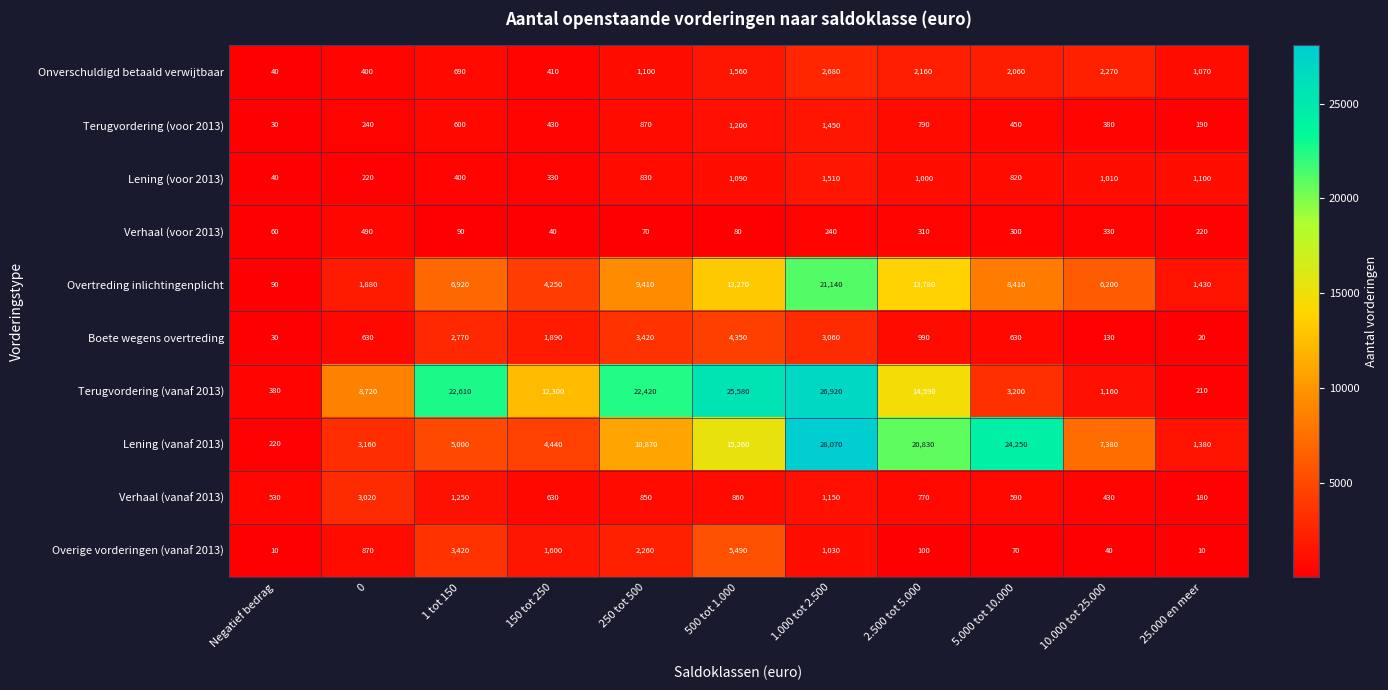

Between 250 tot 500 and 500 tot 1.000, which series saw the biggest shift?

Lening (vanaf 2013)